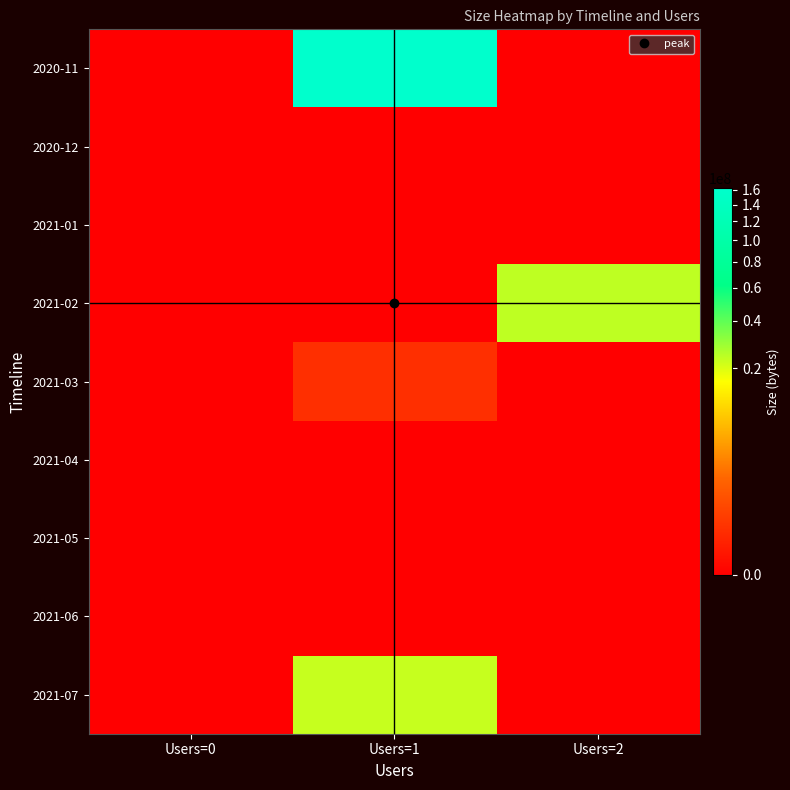

Between Users=2 and Users=1, which is larger?

Users=1